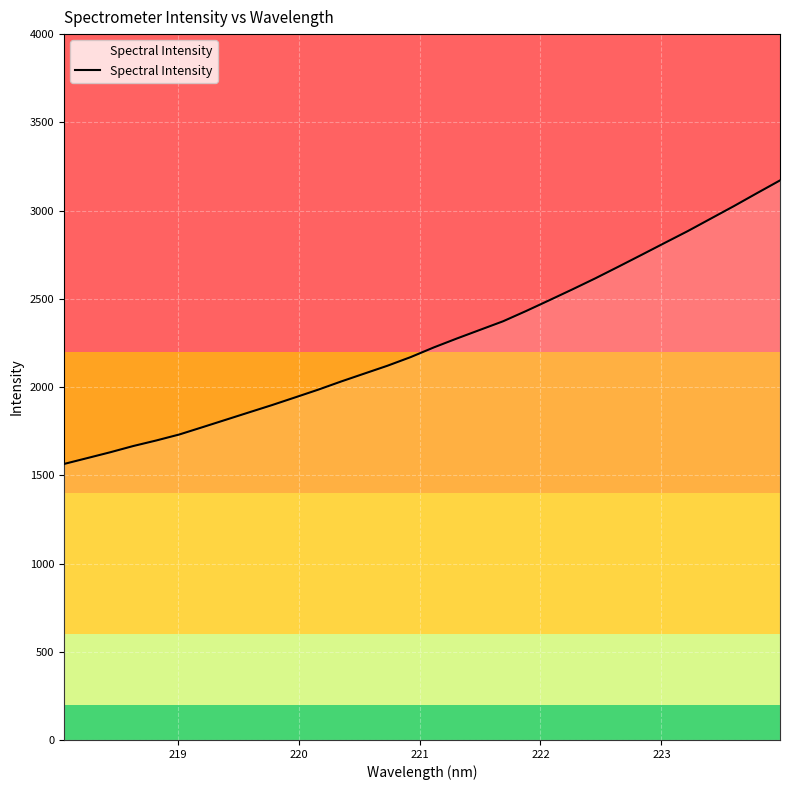

What is the greatest value displayed?

3170.9